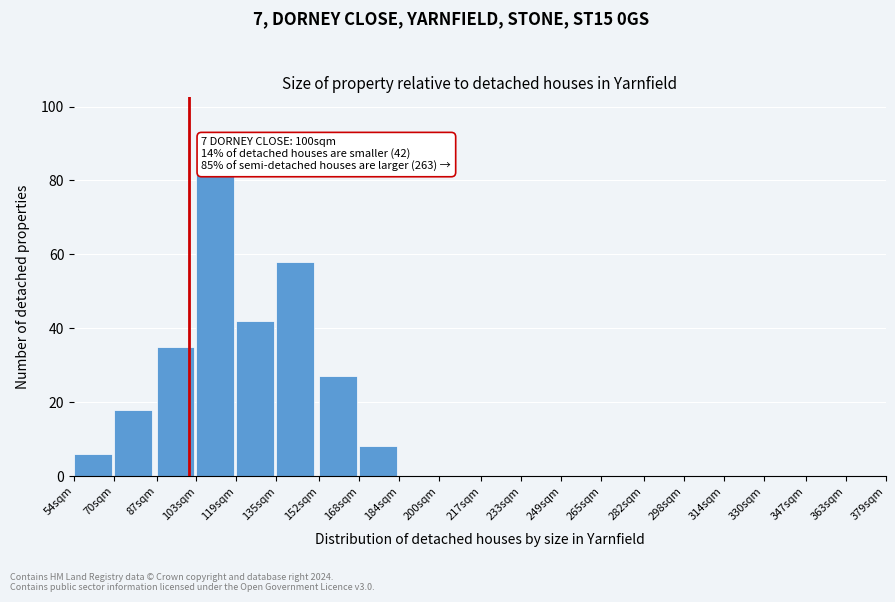

Reading left to right, list all the values displayed in this chart.

54sqm=6	70sqm=18	87sqm=35	103sqm=82	119sqm=42	135sqm=58	152sqm=27	168sqm=8	184sqm=0	200sqm=0	217sqm=0	233sqm=0	249sqm=0	265sqm=0	282sqm=0	298sqm=0	314sqm=0	330sqm=0	347sqm=0	363sqm=0